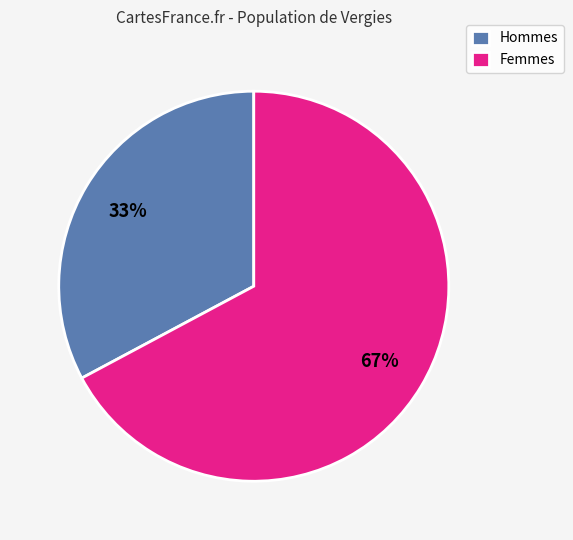

Approximately how many times larger is the value at Hommes compared to Femmes?

0.5